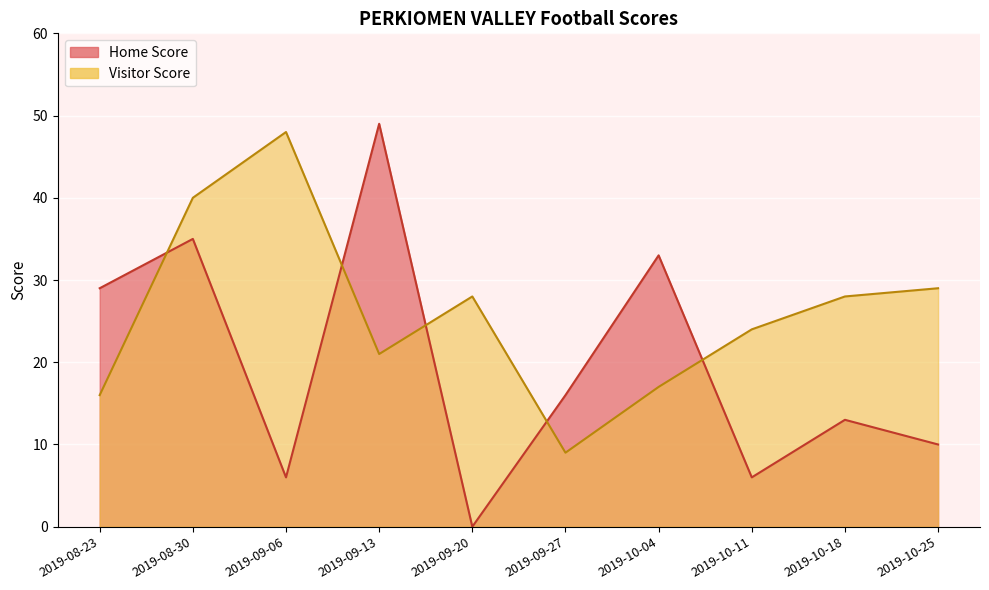

How many values in the Home Score series exceed 16?

4